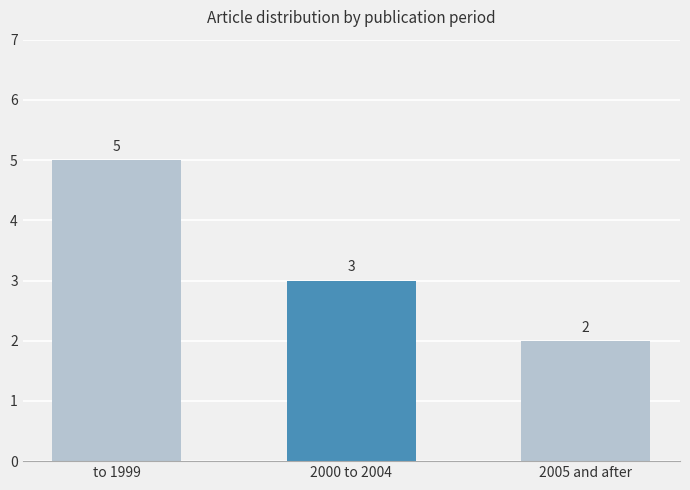

Does the chart contain stacked bars?

No